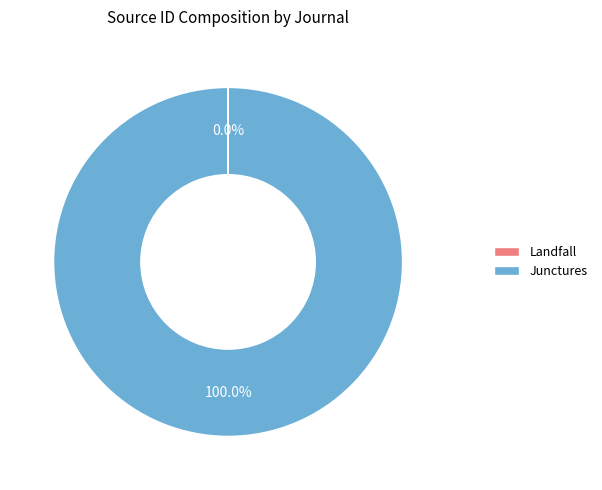

What is the largest slice in the pie chart?

Junctures